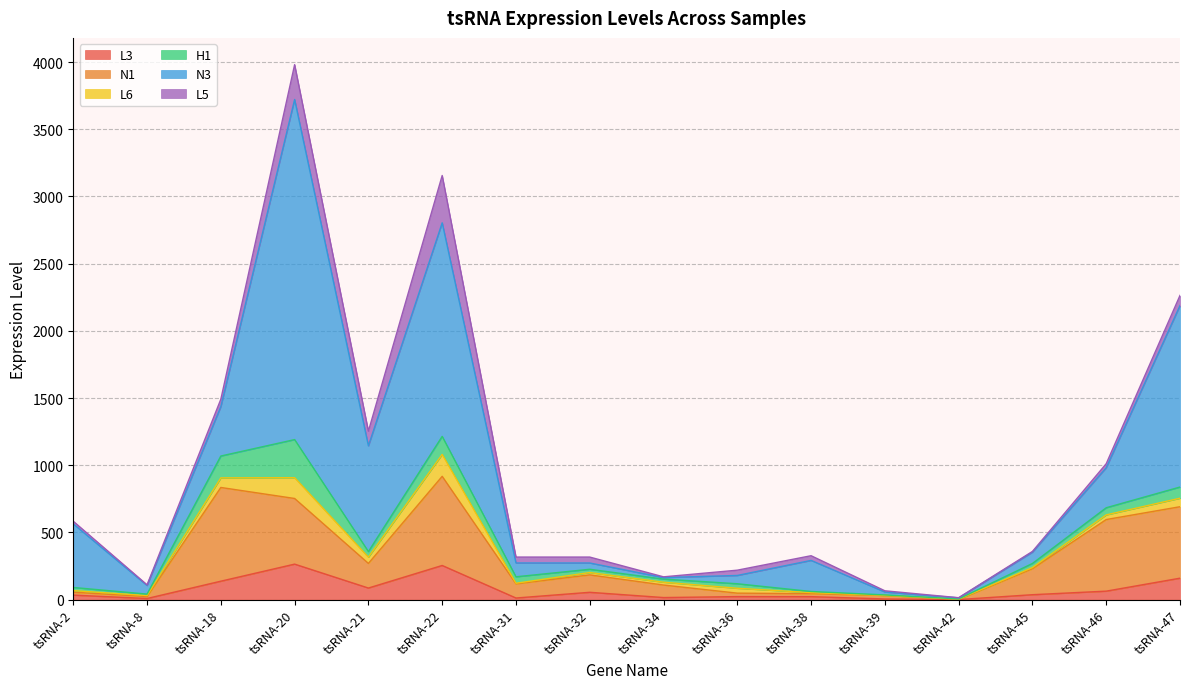

How many lines are shown in the chart?

6